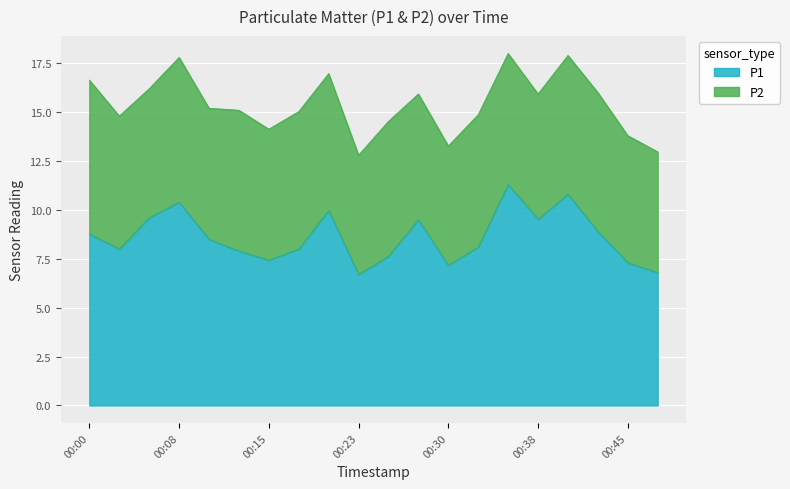

True or false: the data shows 7.6 at 00:25.

True